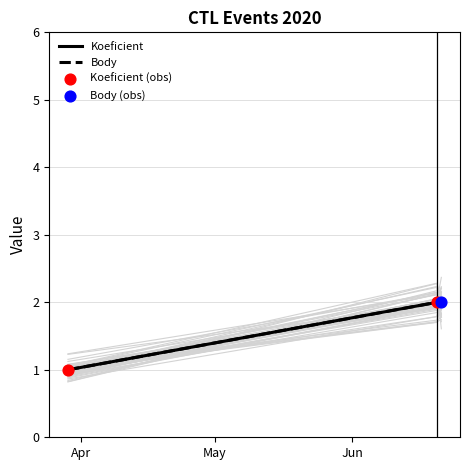

Which series contains the highest Y value?

Koeficient